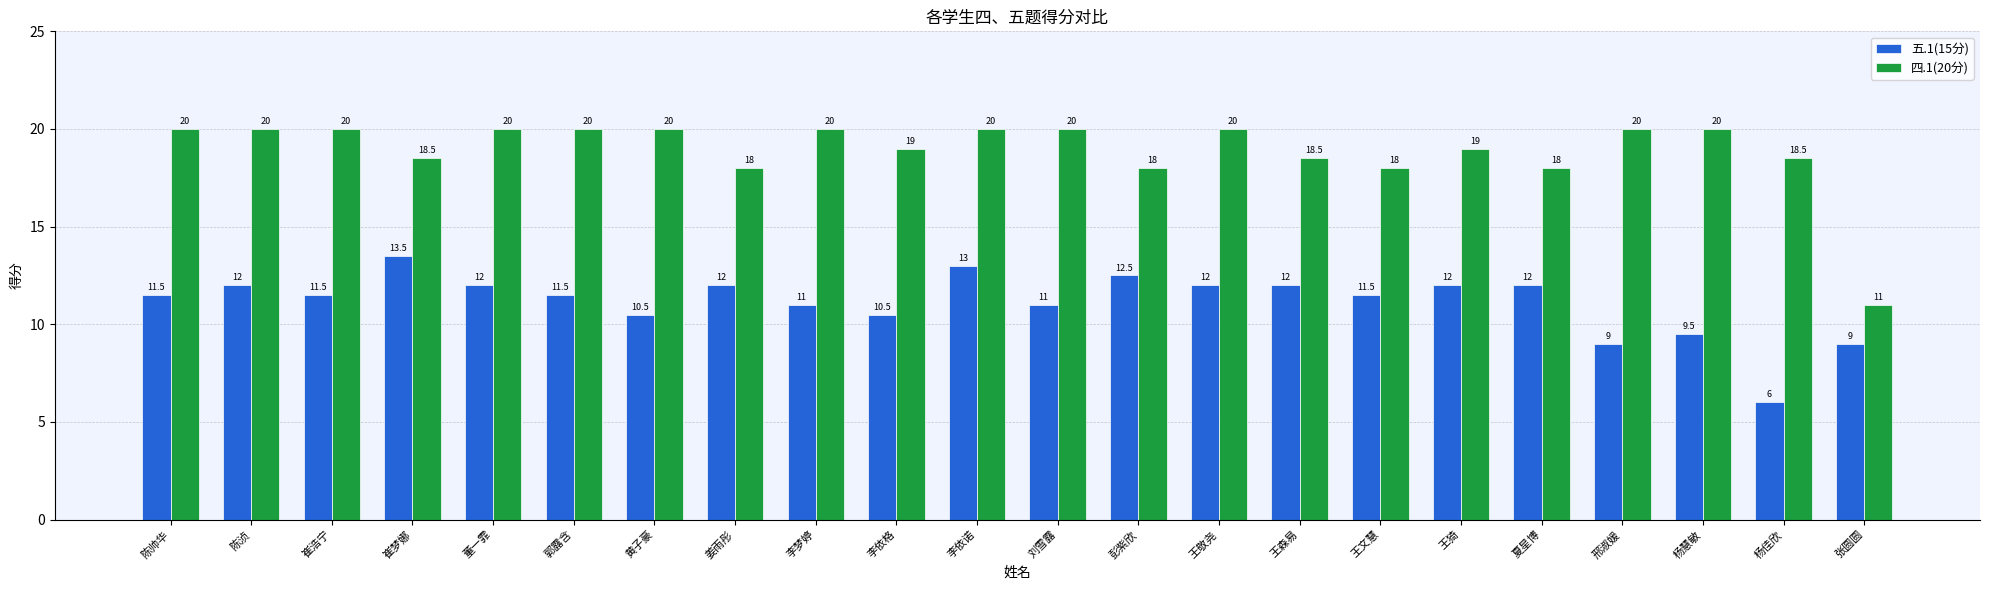

What are all the series names shown in the legend?

五.1(15分), 四.1(20分)